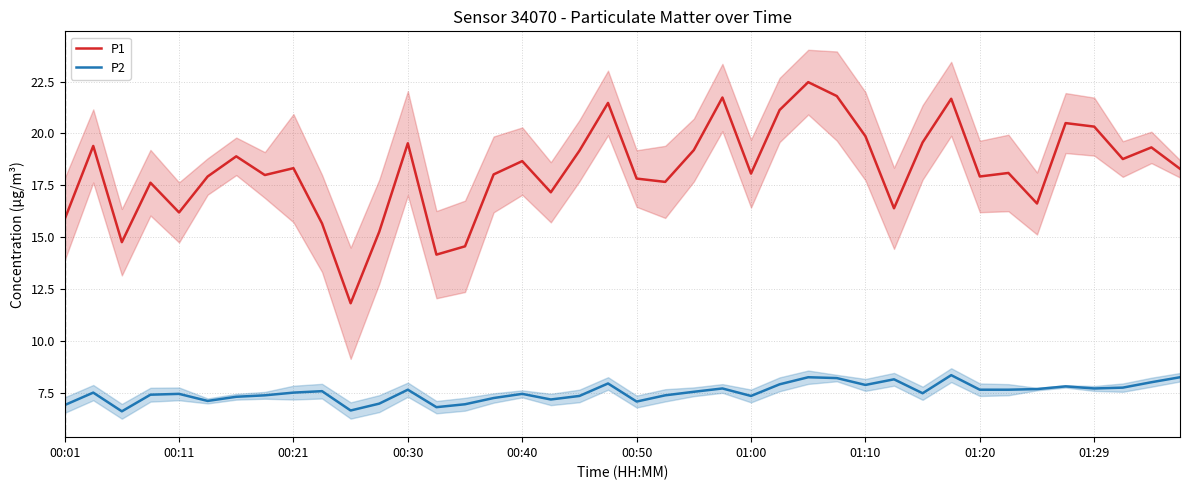

Rank the series by their maximum value, from highest to lowest.

P1, P2